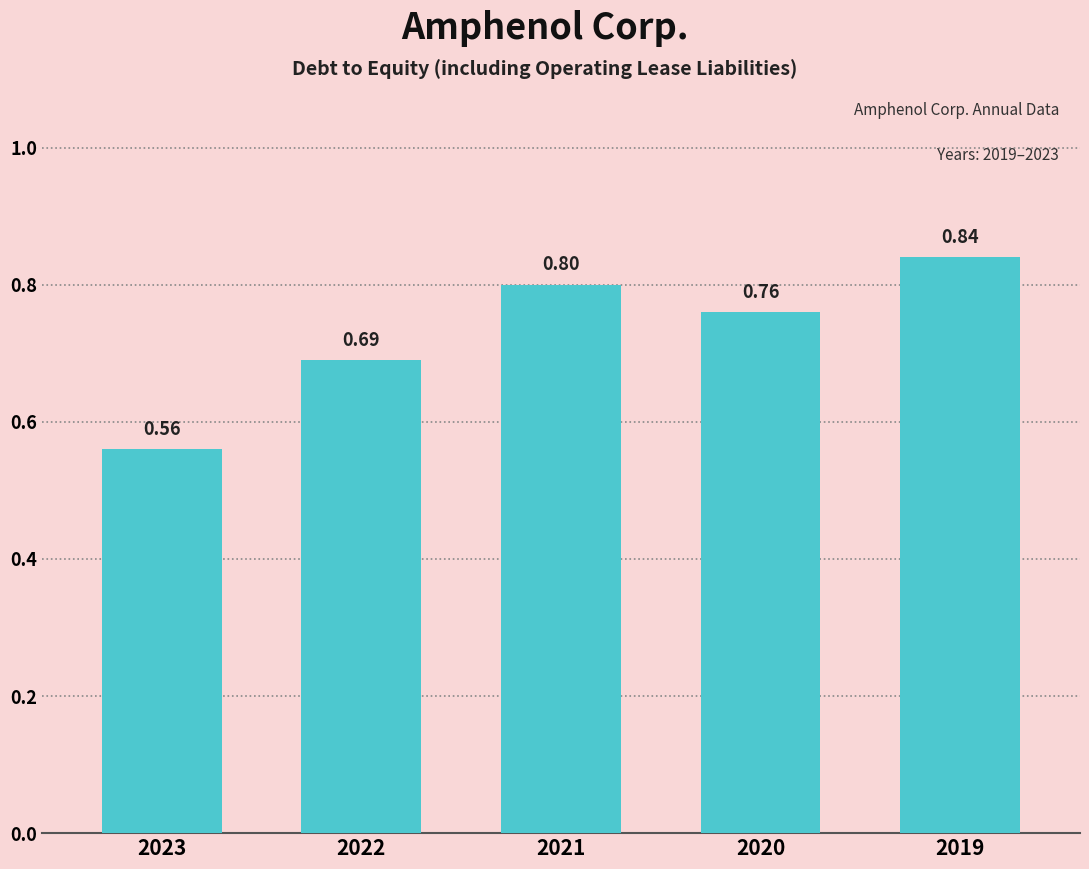

What is the change in value from 2020 to 2019?

+0.1